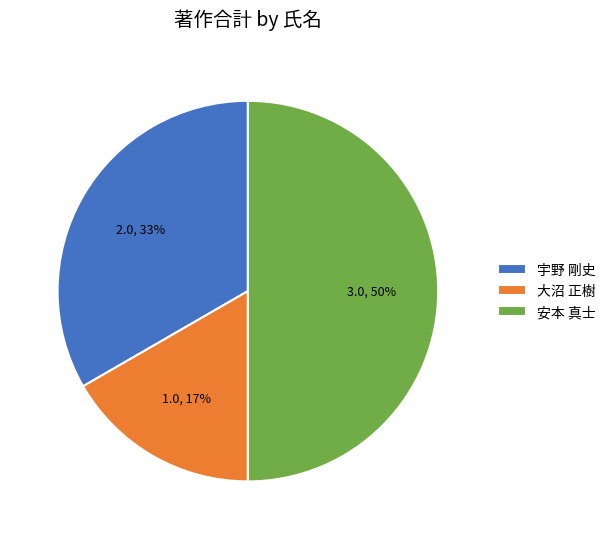

Count the number of slices in the pie.

3